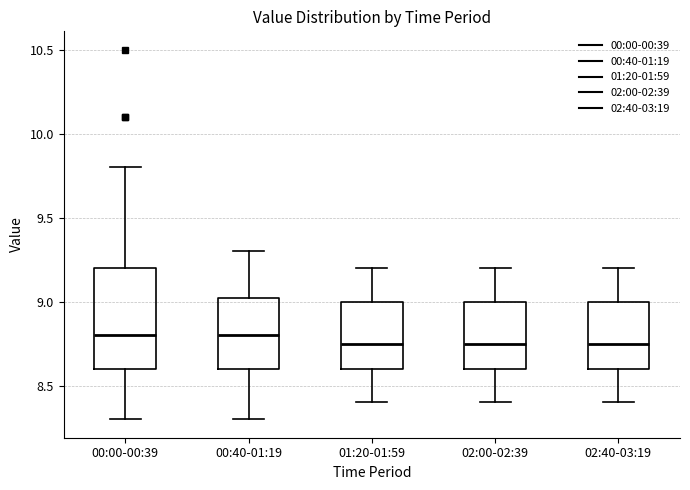

Comparing the boxes themselves (not the whiskers), which one is the tallest?

00:00-00:39